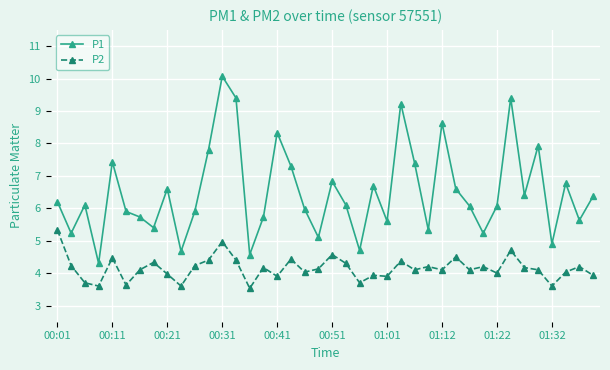

Which series has the widest spread of values?

P1